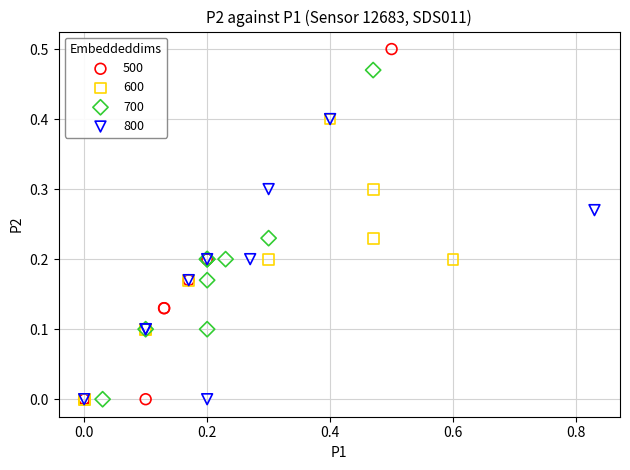

What are all the series names shown in the legend?

500, 600, 700, 800